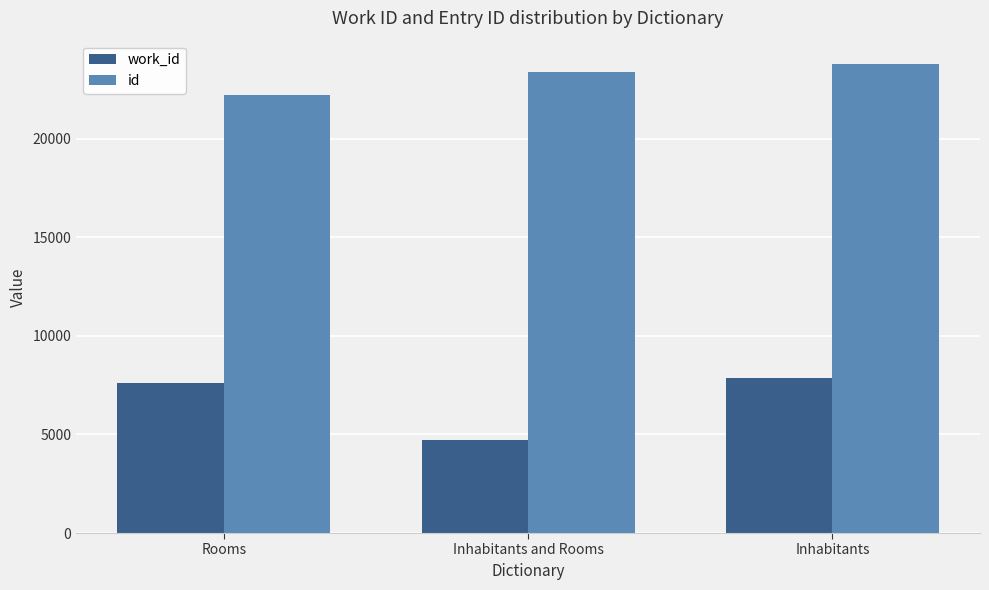

What is the sum of all work_id values?

20159